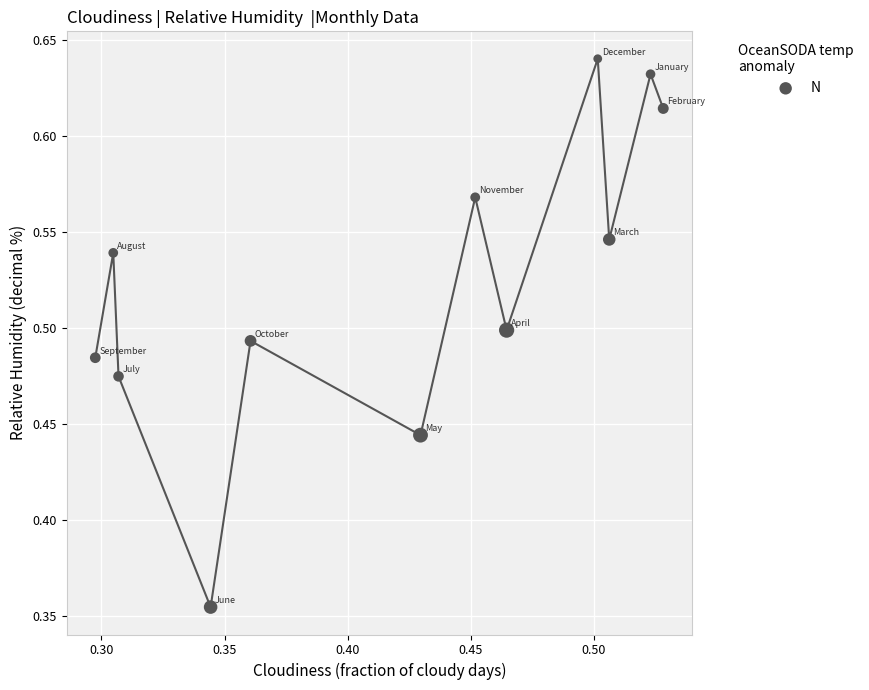

What is the range of Y values (max minus min)?

0.3